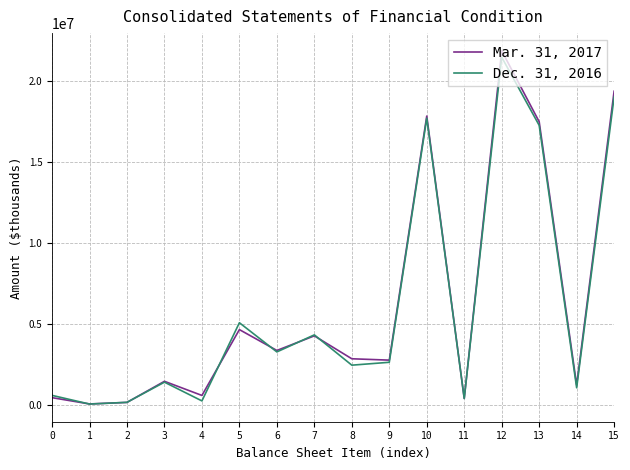

Where is Mar. 31, 2017 nearest to the value 10959142?

5